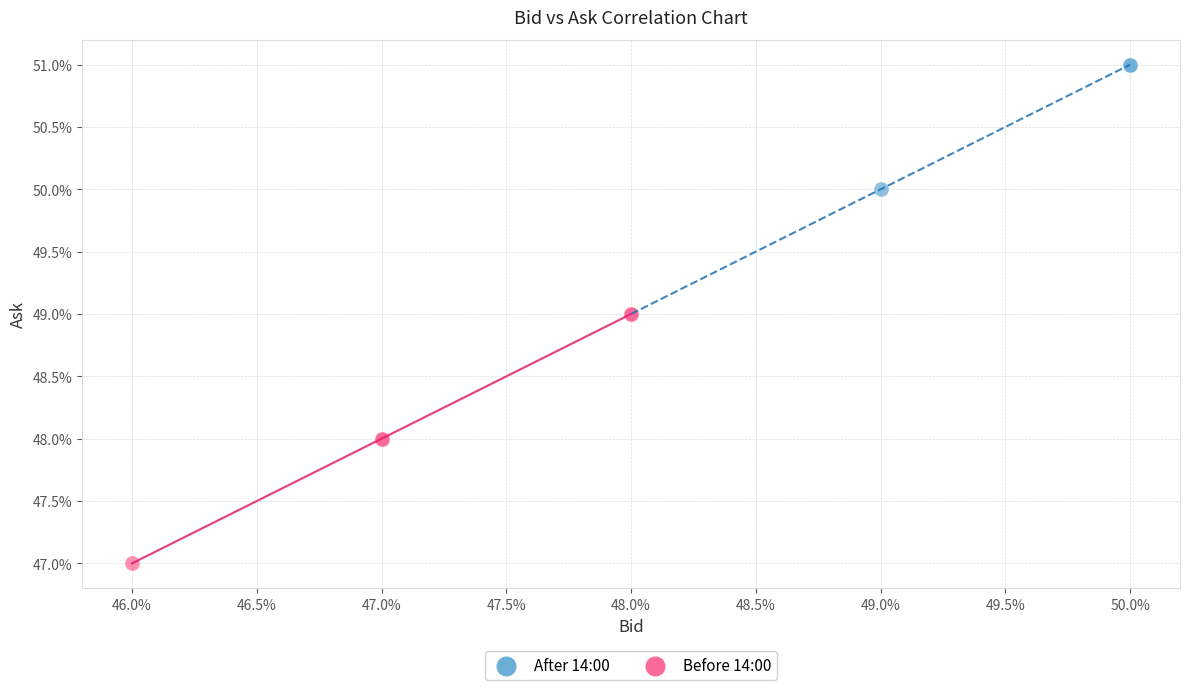

What are all the series names shown in the legend?

After 14:00, Before 14:00